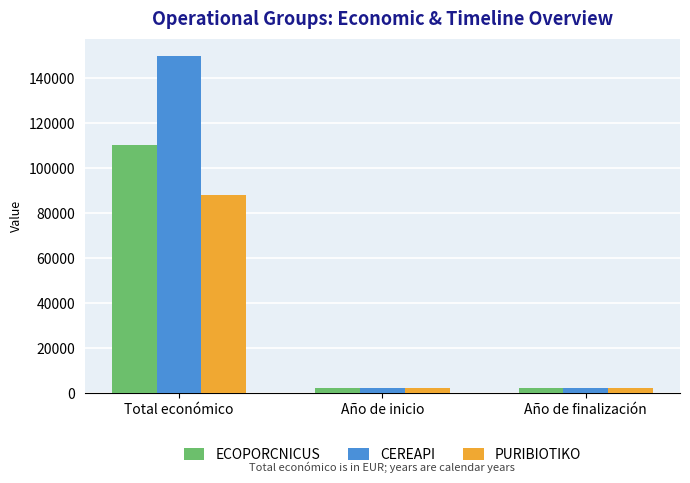

What are all the series names shown in the legend?

ECOPORCNICUS, CEREAPI, PURIBIOTIKO